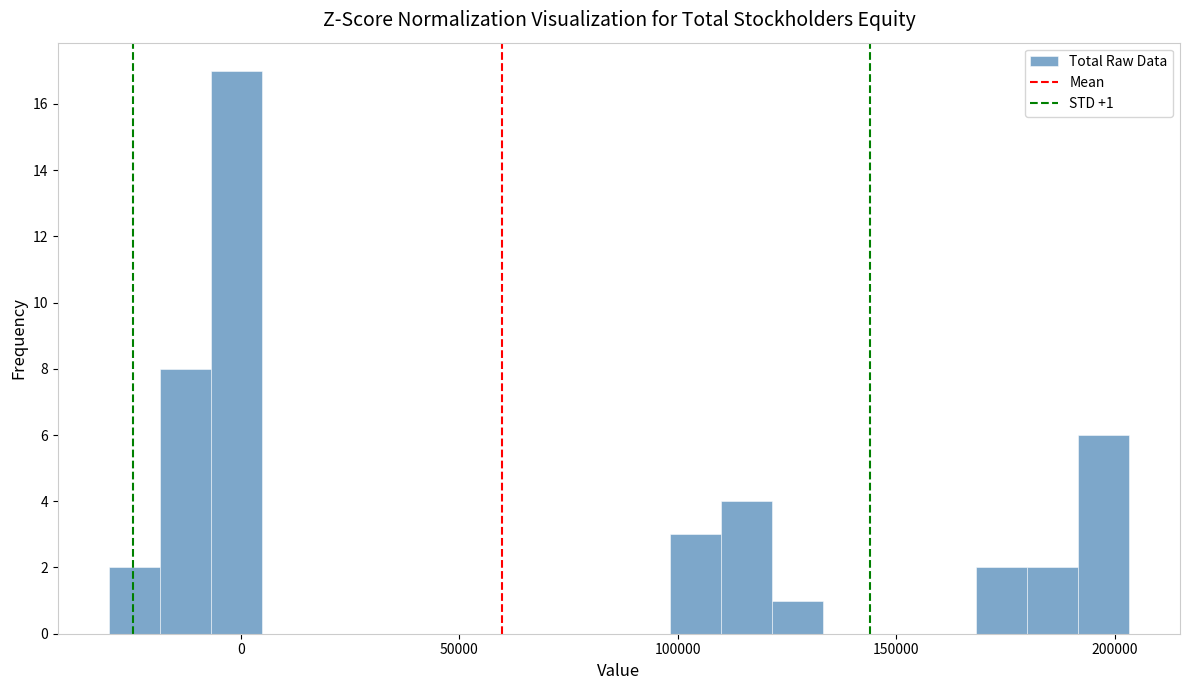

Around what value on the x-axis is the tallest bar? Give the approximate position of its centre, as read against the axis.

0